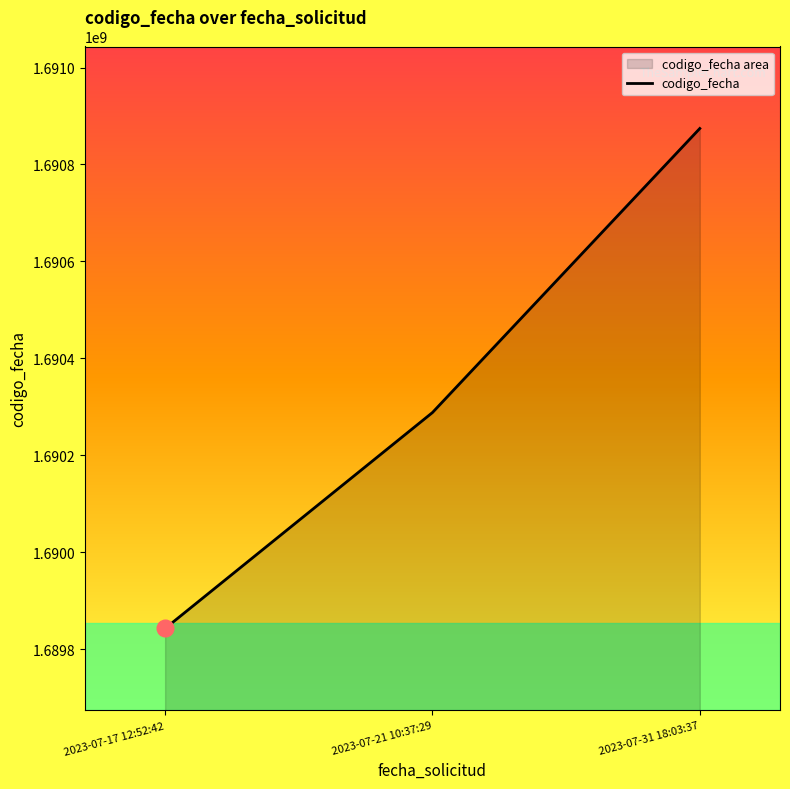

What is the label of the 2nd point from the left?

2023-07-21 10:37:29